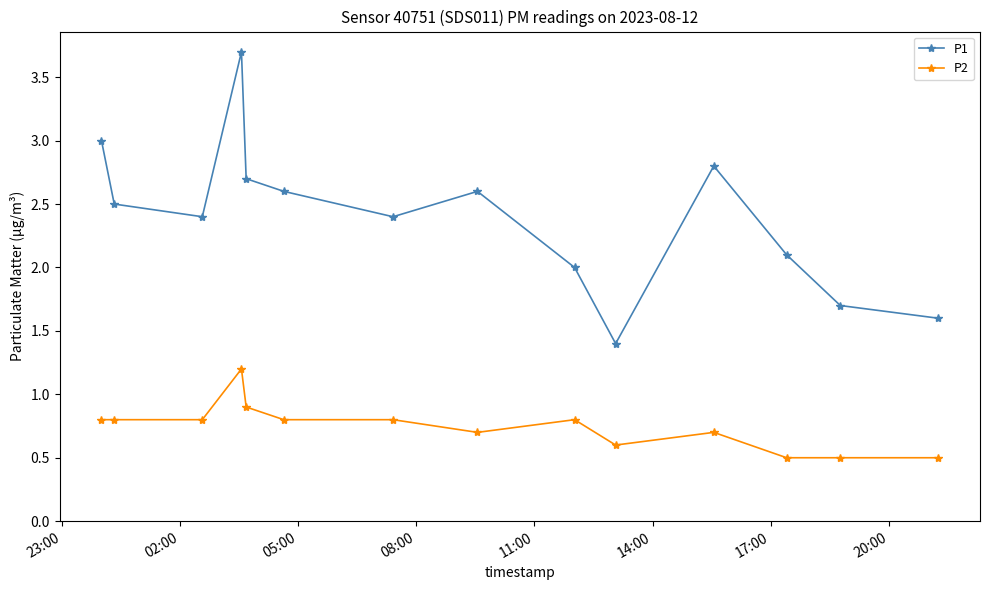

Which series has the largest total across all categories?

P1